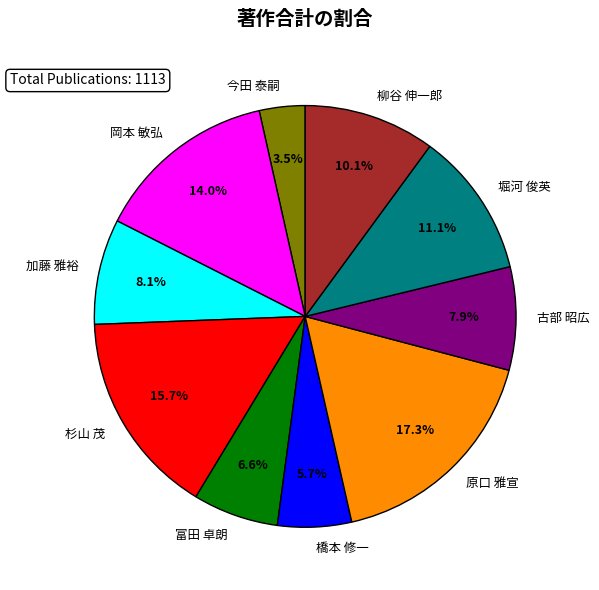

The 橋本 修一 slice represents 6% of the pie. True or false?

True